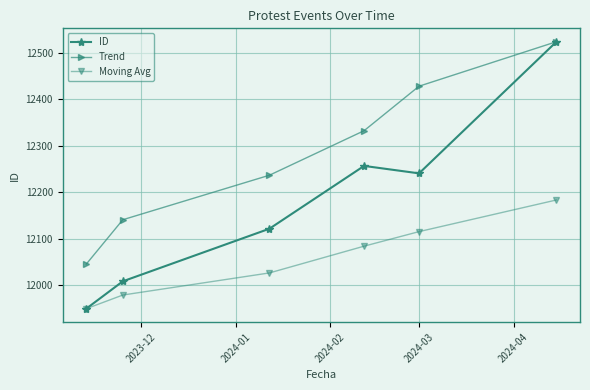

List the series in order of their overall mean, highest first.

Trend, ID, Moving Avg